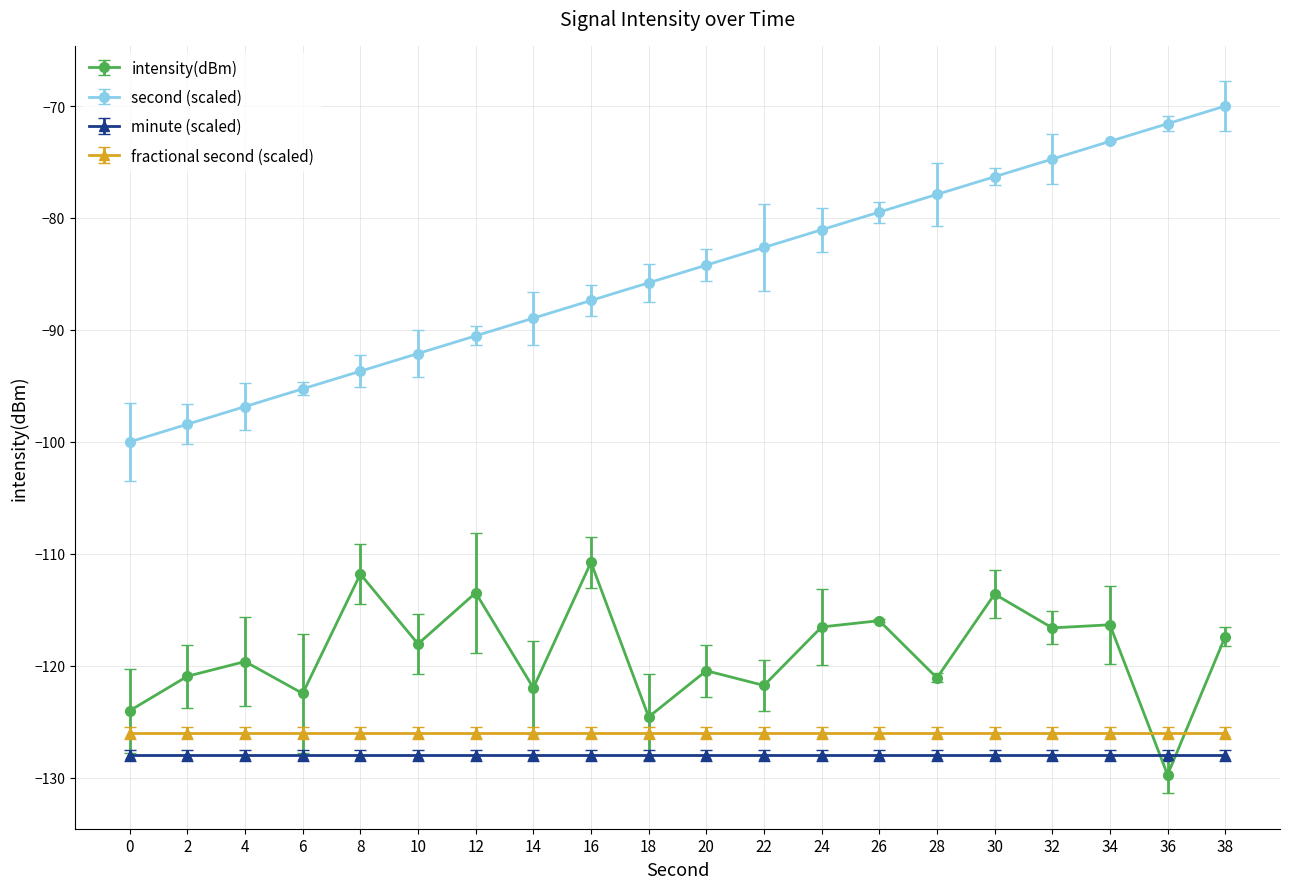

Which series has the largest total across all categories?

second (scaled)